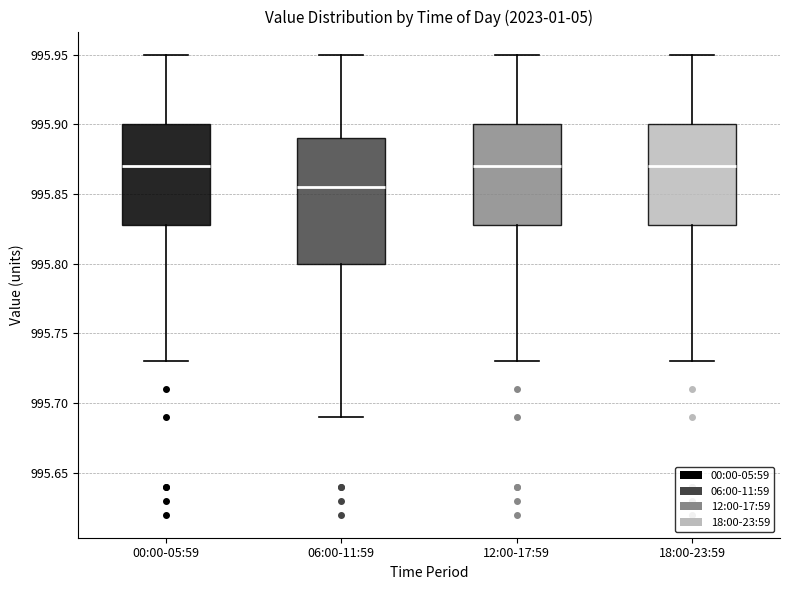

Reading left to right, read every box against the y-axis: the position of its median line, the range the box covers, and the ends of its whiskers. The values are not printed on the chart, so give them approximately, as read against the axis.

00:00-05:59: median 995.870, box 995.830 to 995.900, whiskers 995.730 to 995.950
06:00-11:59: median 995.855, box 995.800 to 995.890, whiskers 995.690 to 995.950
12:00-17:59: median 995.870, box 995.830 to 995.900, whiskers 995.730 to 995.950
18:00-23:59: median 995.870, box 995.830 to 995.900, whiskers 995.730 to 995.950